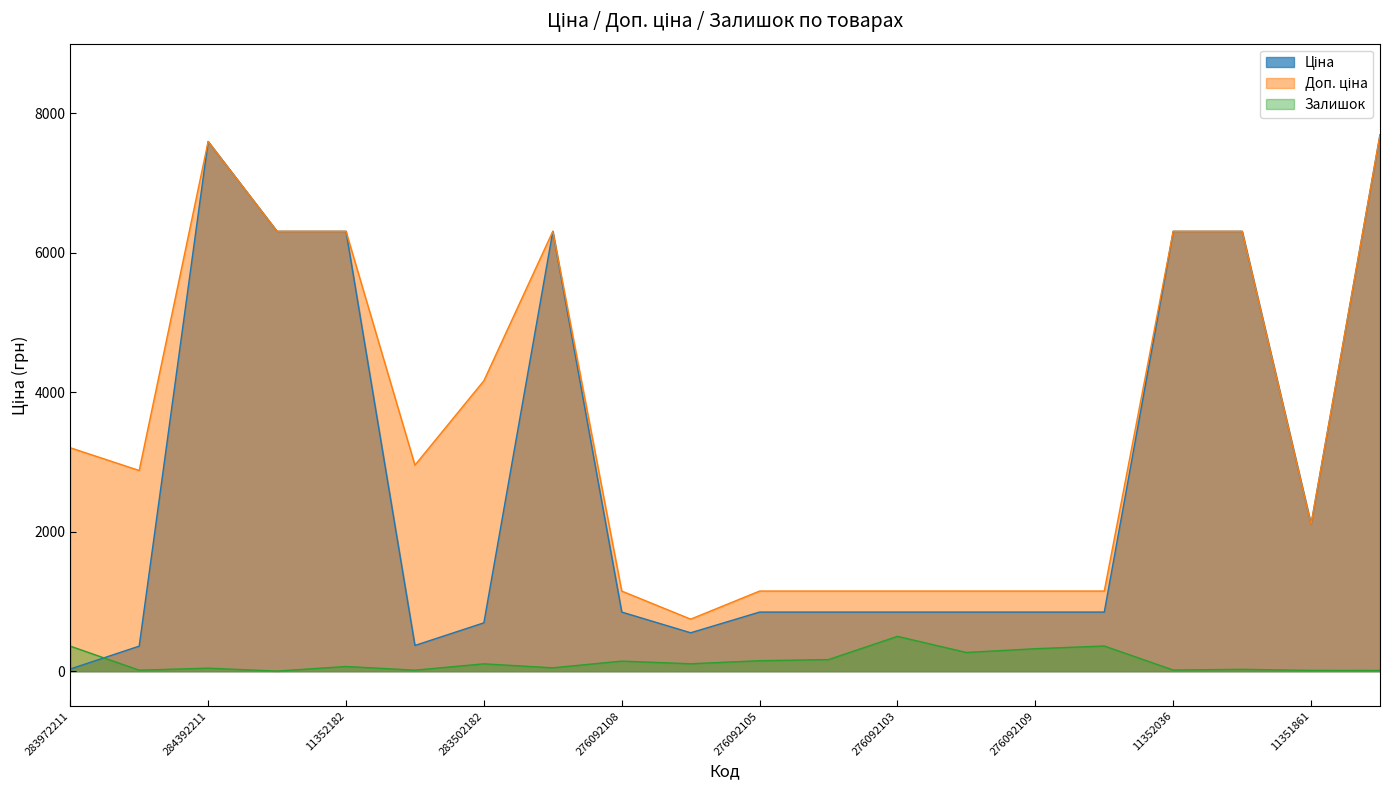

Reading left to right, extract all data points from this chart.

Ціна: 283972211=32.0	283532151=359.9	284392211=7596.5	11352184=6308.8	11352182=6308.8	283522151=369.5	283502182=694.3	11352151=6308.8	276092108=848.4	276092107=551.5	276092105=848.4	276092104=848.4	276092103=848.4	276092035=848.4	276092109=848.4	276092106=848.4	11352036=6308.8	11352034=6308.8	11351861=2108.4	208461456=7693.1
Доп. ціна: 283972211=3205.0	283532151=2878.8	284392211=7596.5	11352184=6308.8	11352182=6308.8	283522151=2955.8	283502182=4165.6	11352151=6308.8	276092108=1149.7	276092107=747.0	276092105=1149.7	276092104=1149.7	276092103=1149.7	276092035=1149.7	276092109=1149.7	276092106=1149.7	11352036=6308.8	11352034=6308.8	11351861=2108.0	208461456=7693.1
Залишок: 283972211=360.0	283532151=15.0	284392211=44.0	11352184=2.0	11352182=68.0	283522151=15.0	283502182=106.0	11352151=49.0	276092108=145.0	276092107=107.0	276092105=151.0	276092104=167.0	276092103=500.0	276092035=269.0	276092109=323.0	276092106=362.0	11352036=17.0	11352034=27.0	11351861=12.0	208461456=11.0